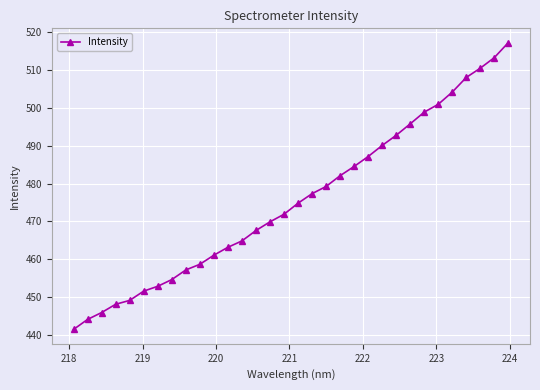

Count the number of values greater than 474.

16